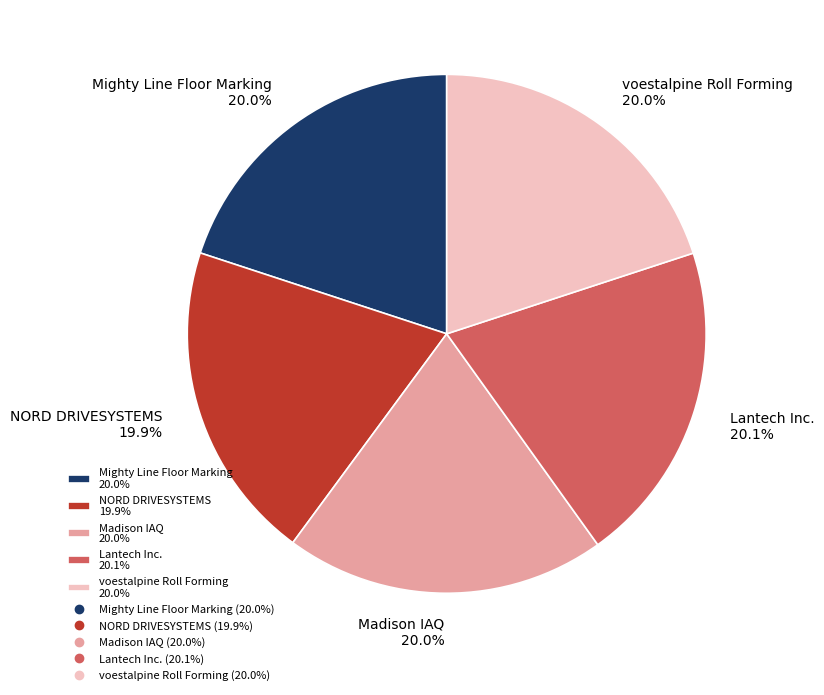

The Mighty Line Floor Marking slice represents 26% of the pie. True or false?

False